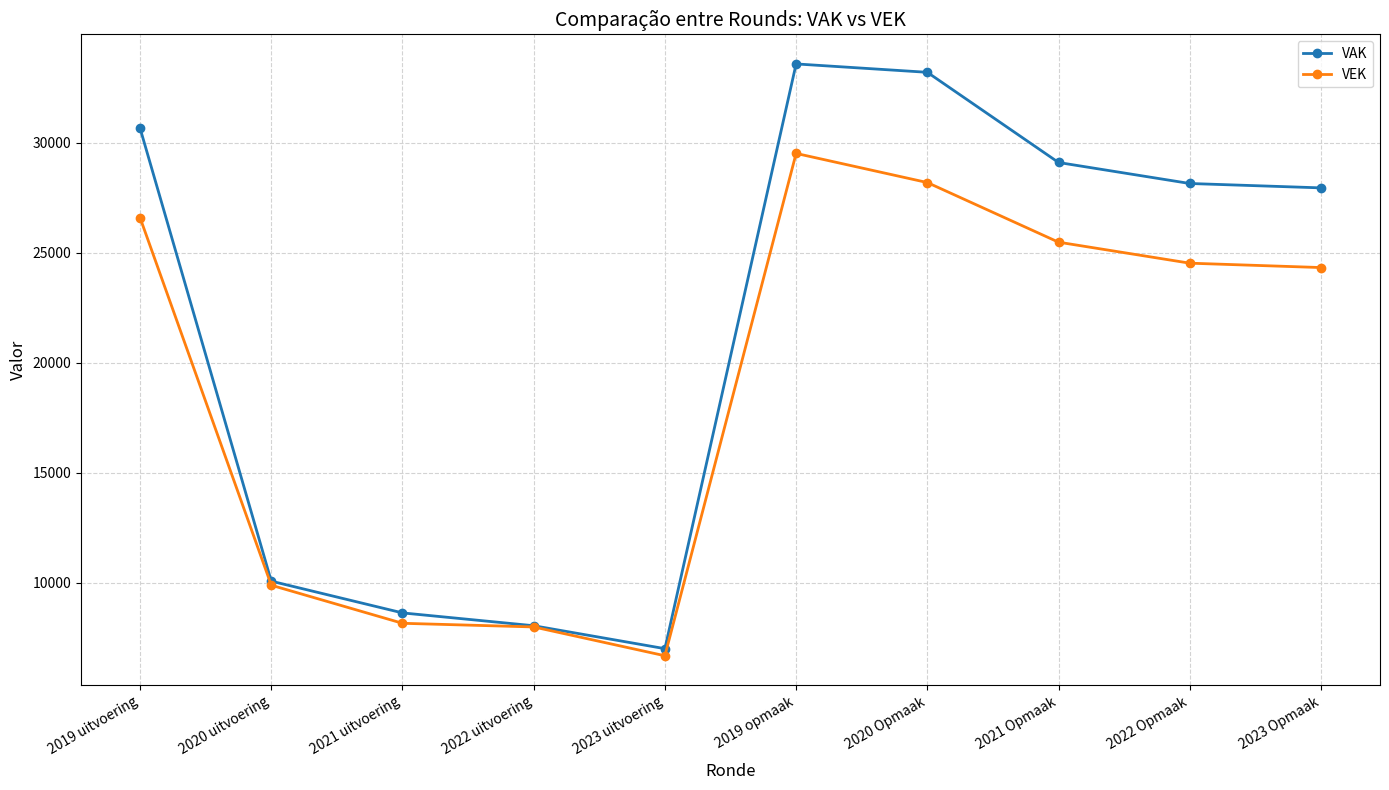

Reading left to right, what are all the values shown in this chart?

VAK: 2019 uitvoering=30651	2020 uitvoering=10074	2021 uitvoering=8632	2022 uitvoering=8049	2023 uitvoering=7007	2019 opmaak=33572	2020 Opmaak=33191	2021 Opmaak=29094	2022 Opmaak=28140	2023 Opmaak=27941
VEK: 2019 uitvoering=26585	2020 uitvoering=9889	2021 uitvoering=8160	2022 uitvoering=7994	2023 uitvoering=6685	2019 opmaak=29506	2020 Opmaak=28183	2021 Opmaak=25474	2022 Opmaak=24520	2023 Opmaak=24321